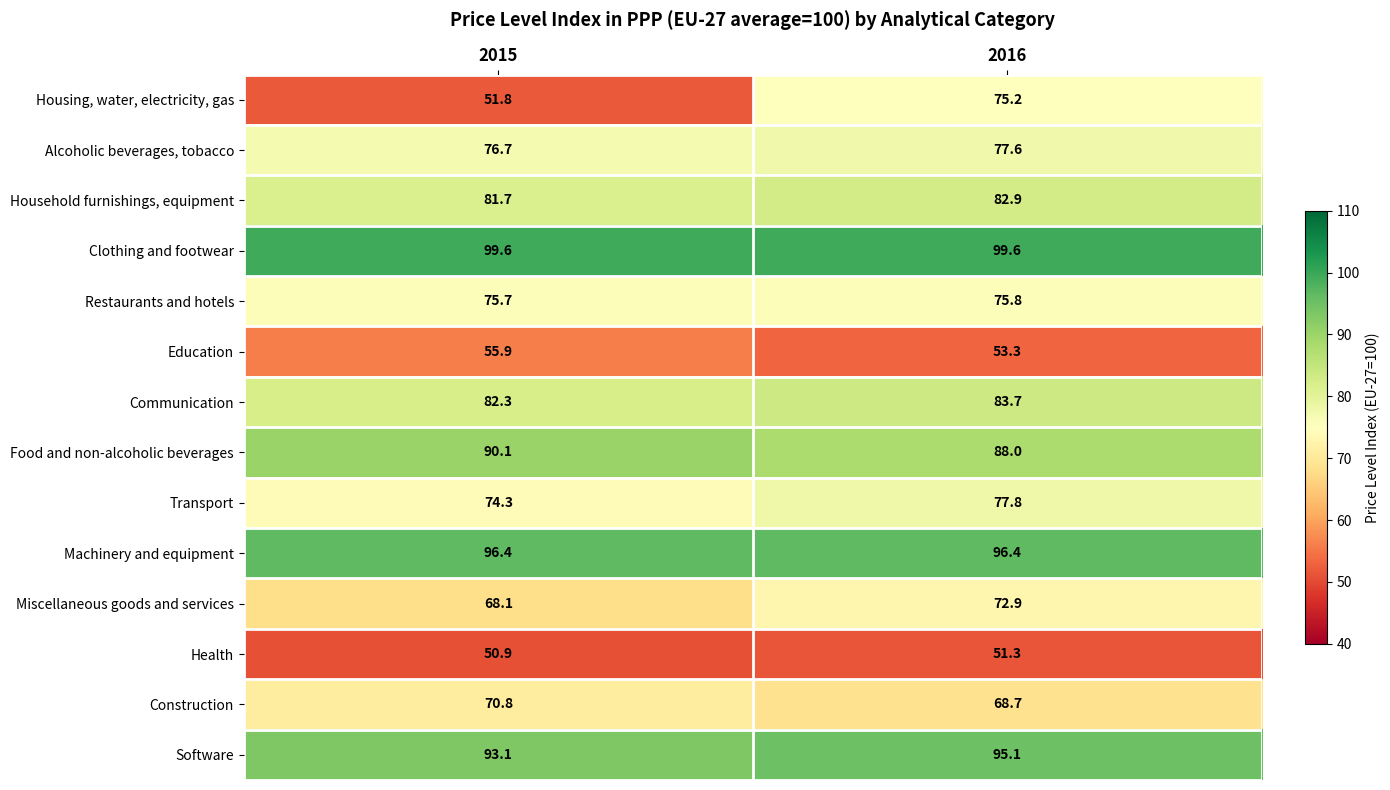

What is the difference between the maximum and minimum values in the Communication series?

1.4